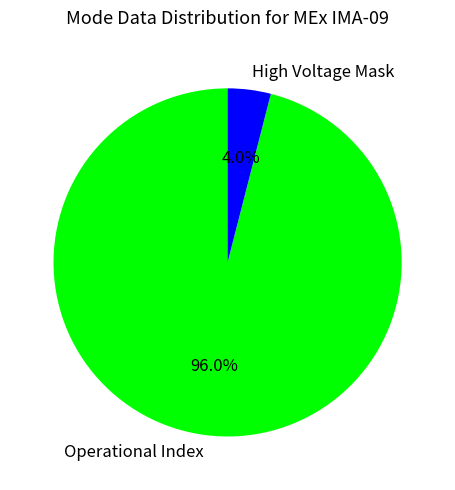

How much of the chart is everything except Operational Index?

4.0%